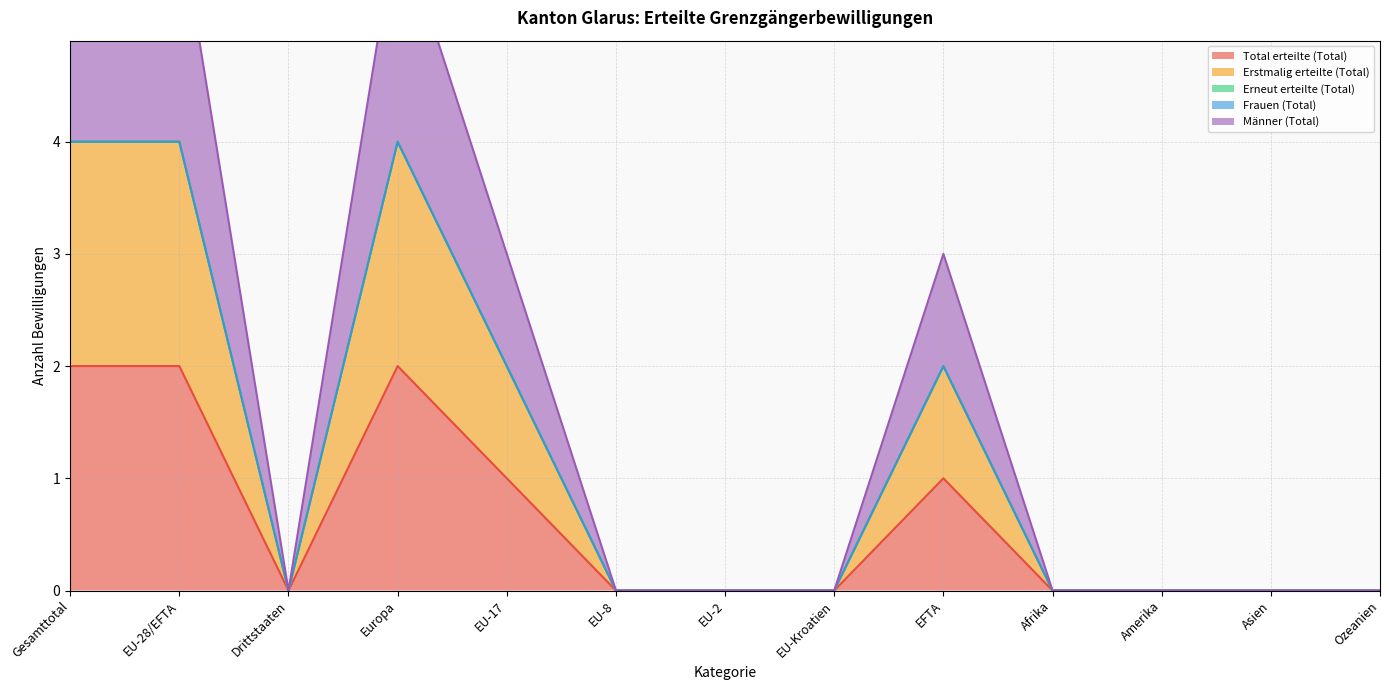

Which series has the largest total across all categories?

Total erteilte (Total)